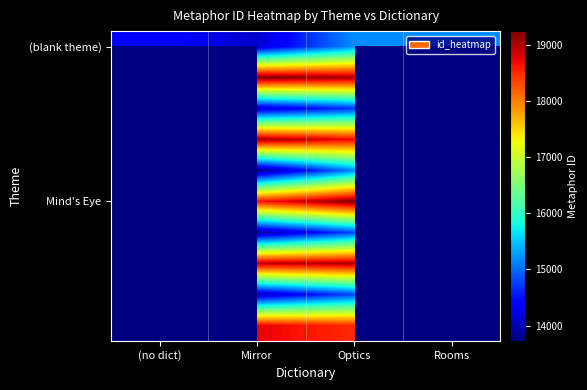

Which has a higher value, Optics or (no dict)?

Optics